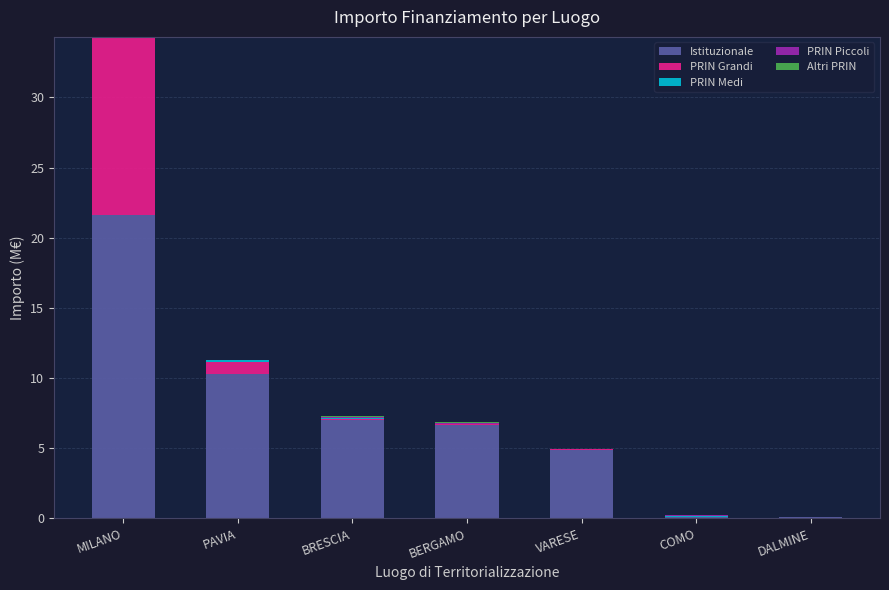

Where does the Istituzionale series first go above 6?

MILANO